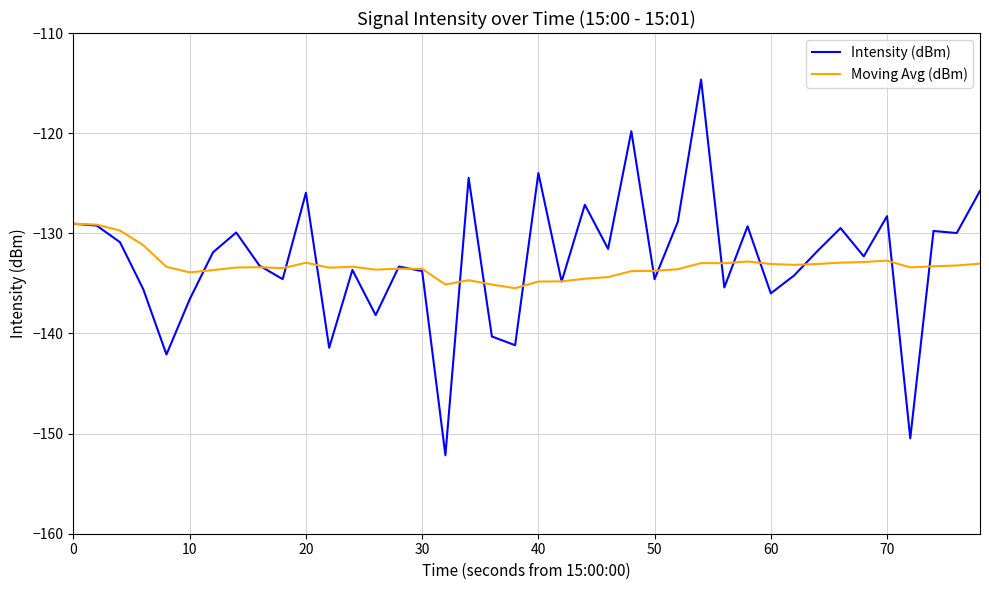

Rank the series by their maximum value, from highest to lowest.

Intensity (dBm), Moving Avg (dBm)